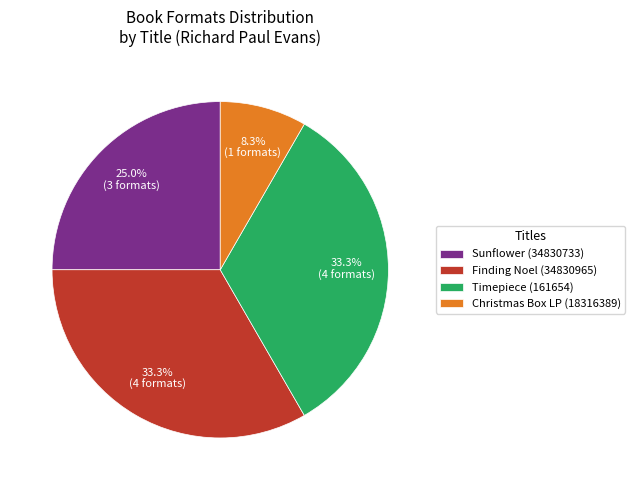

What is the ratio of the value at Finding Noel (34830965) to the value at Timepiece (161654)?

1.0